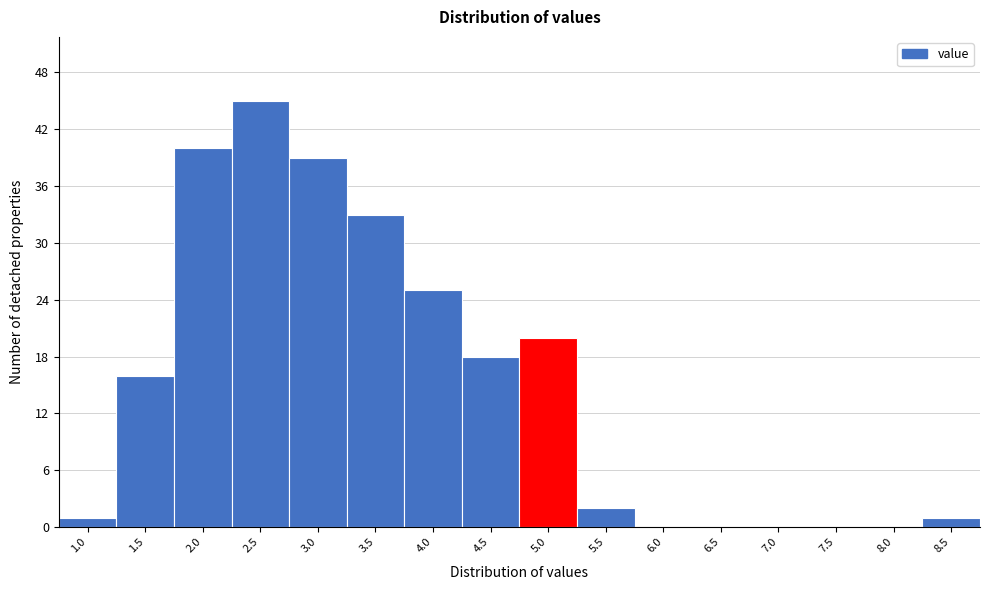

Reading left to right, list all the values displayed in this chart.

1.0=1	1.5=16	2.0=40	2.5=45	3.0=39	3.5=33	4.0=25	4.5=18	5.0=20	5.5=2	6.0=0	6.5=0	7.0=0	7.5=0	8.0=0	8.5=1